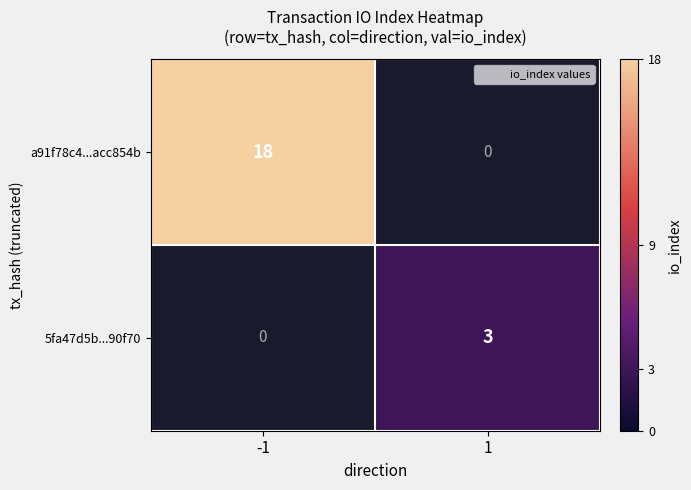

Reading left to right, extract all data points from this chart.

a91f78c4...acc854b: 18	0
5fa47d5b...90f70: 0	3